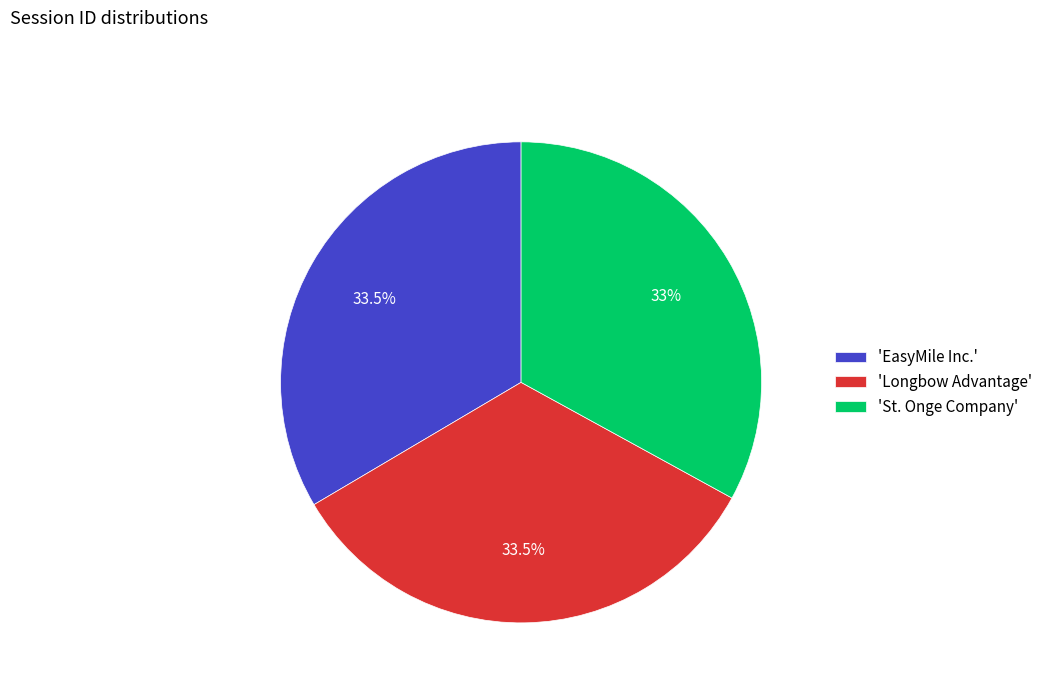

How many segments does this pie chart have?

3